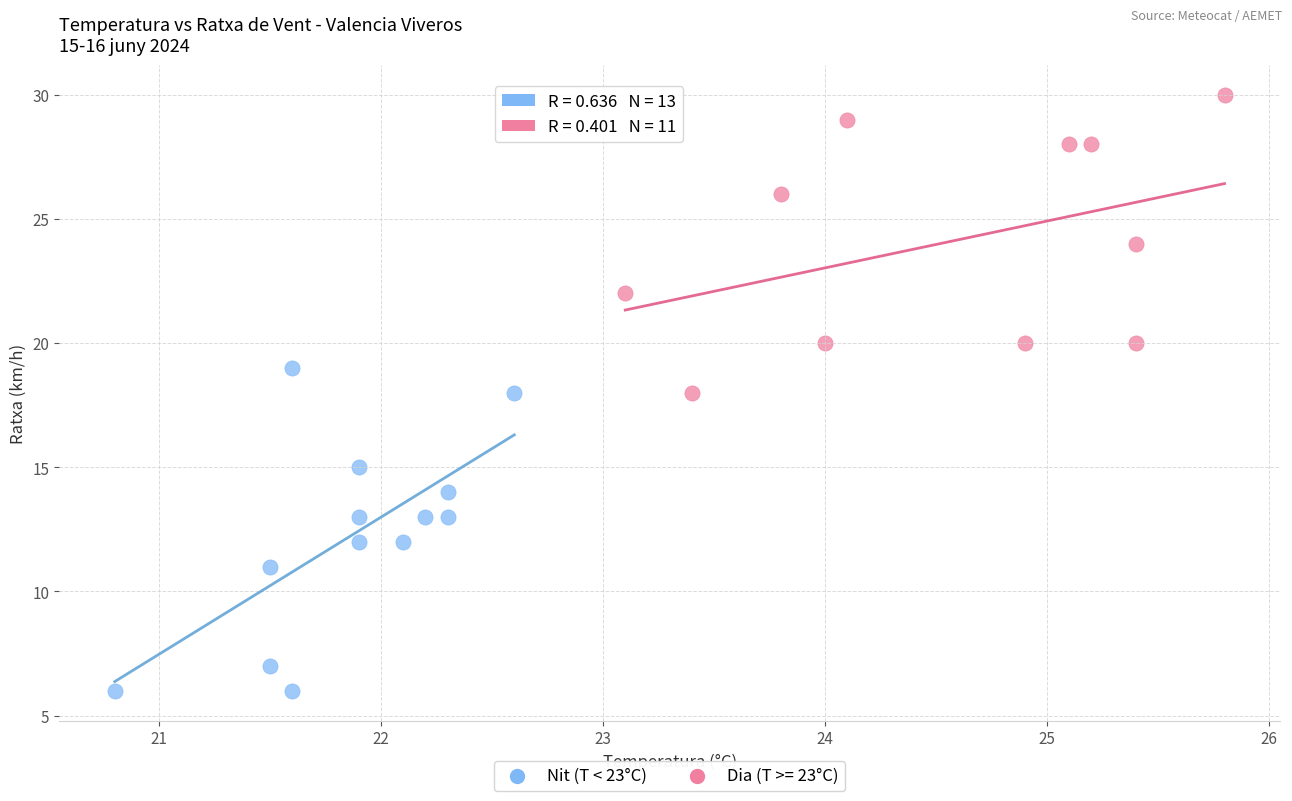

Which series has the largest Y range (max minus min)?

Nit (T < 23°C)